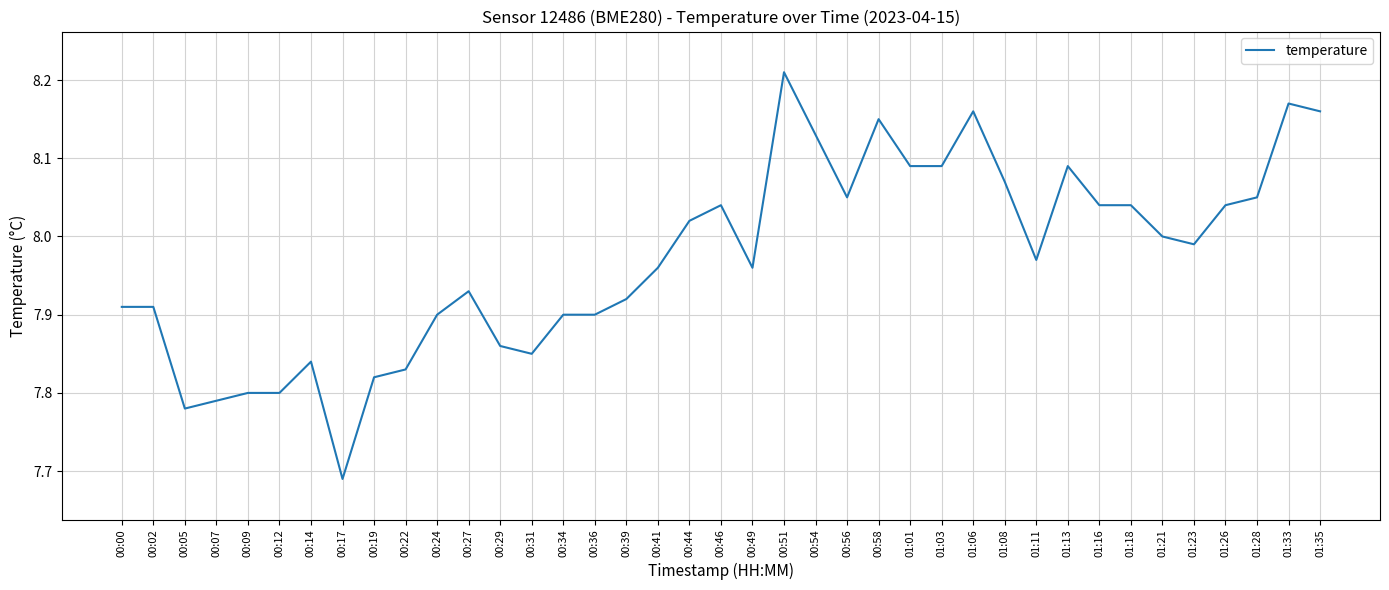

Between 01:21 and 00:07, which is larger?

01:21